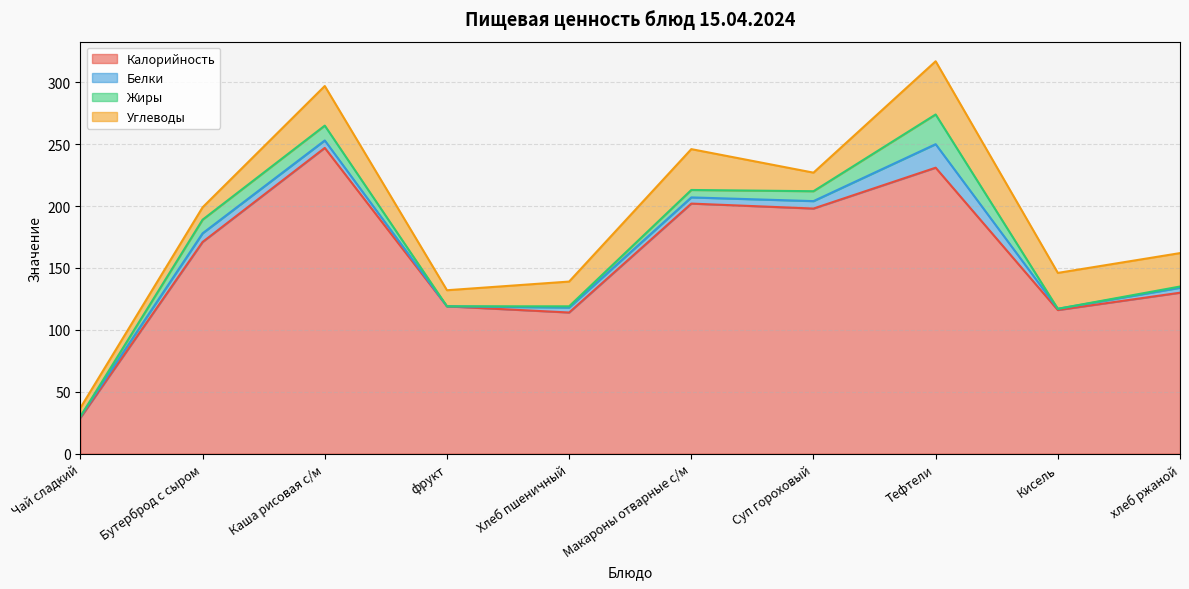

Between which two adjacent categories do Углеводы and Жиры first intersect?

Чай сладкий and Бутерброд с сыром